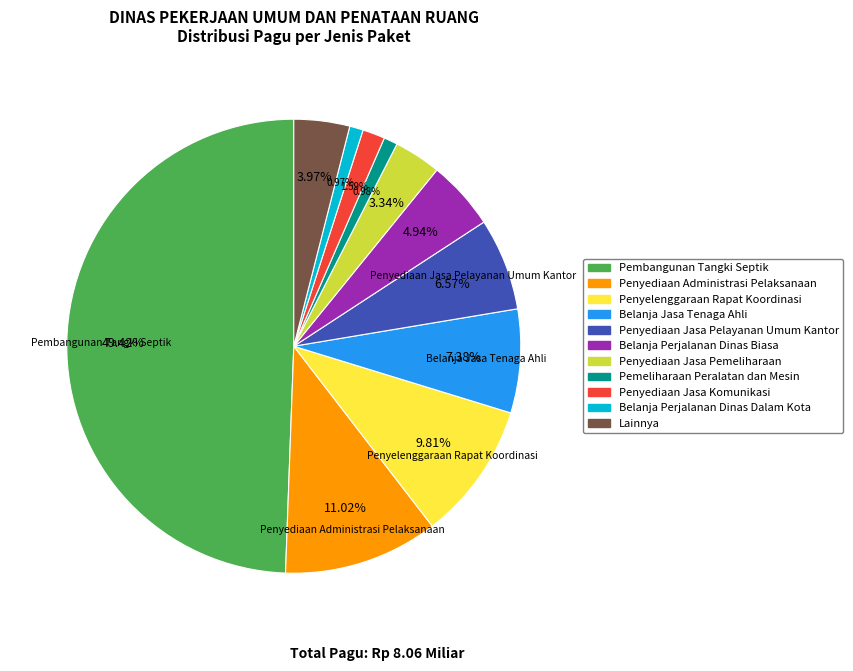

Count the number of slices in the pie.

11